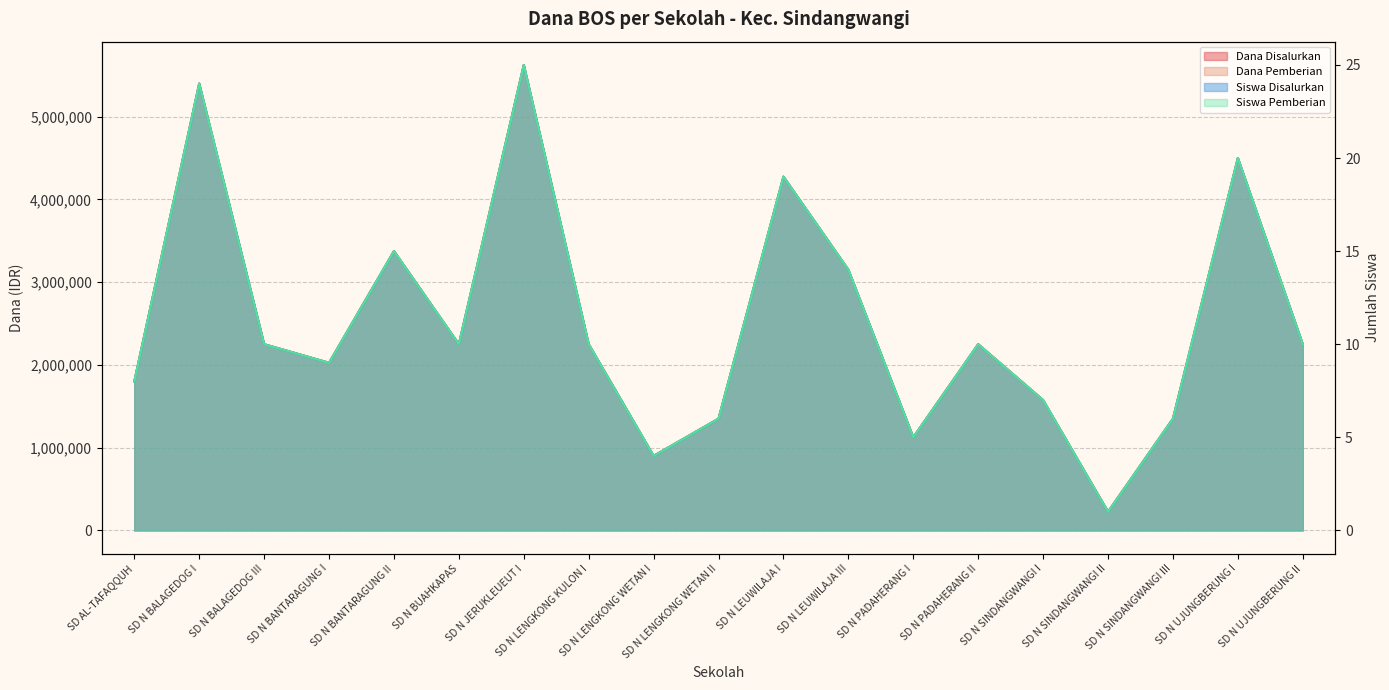

How many lines are shown in the chart?

4